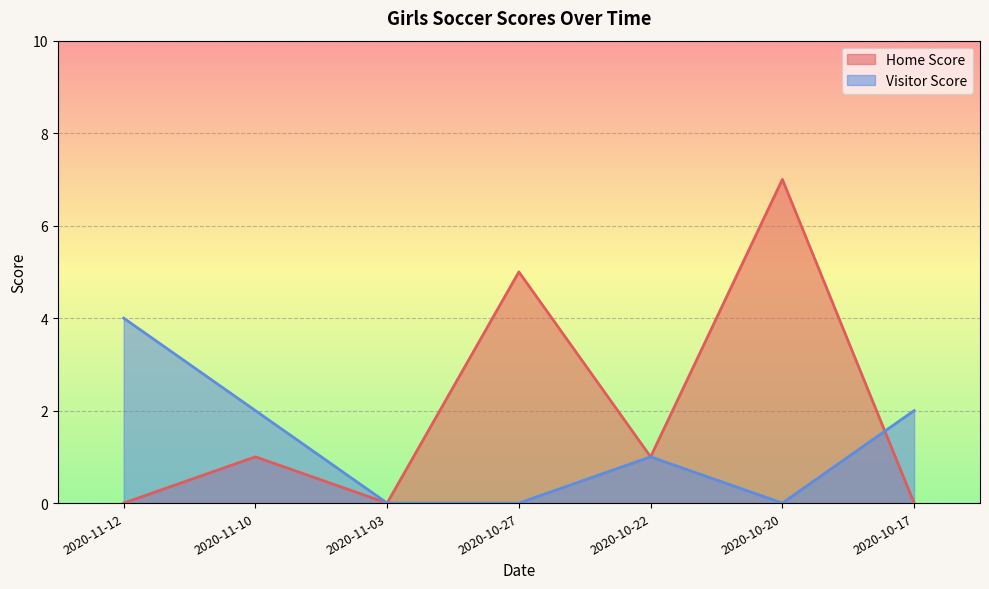

Where does the Visitor Score series first go above 1?

2020-11-12